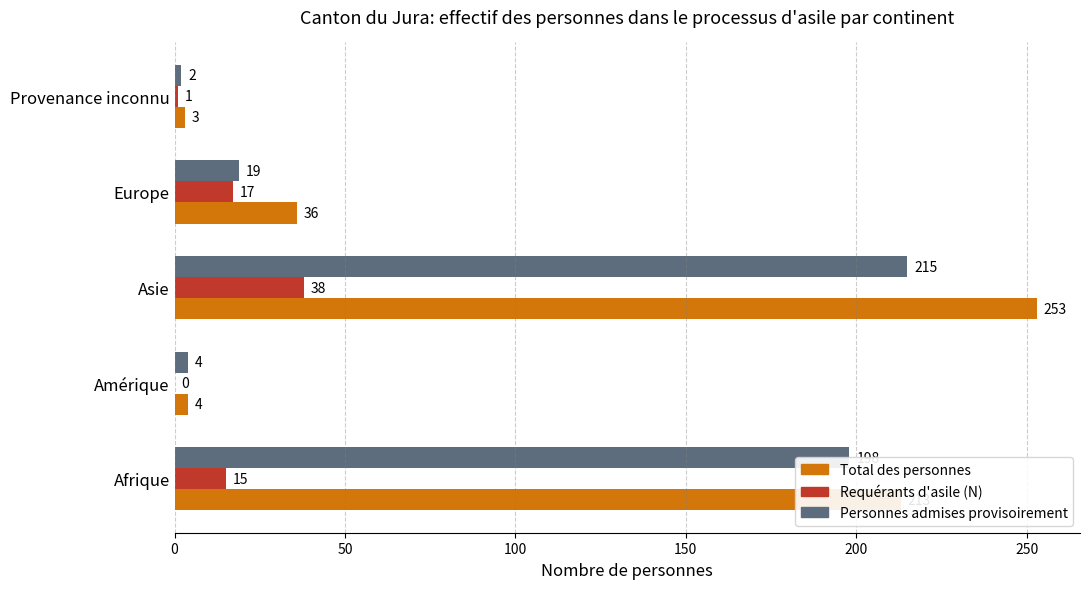

At which category is the sum across all series the highest?

Asie